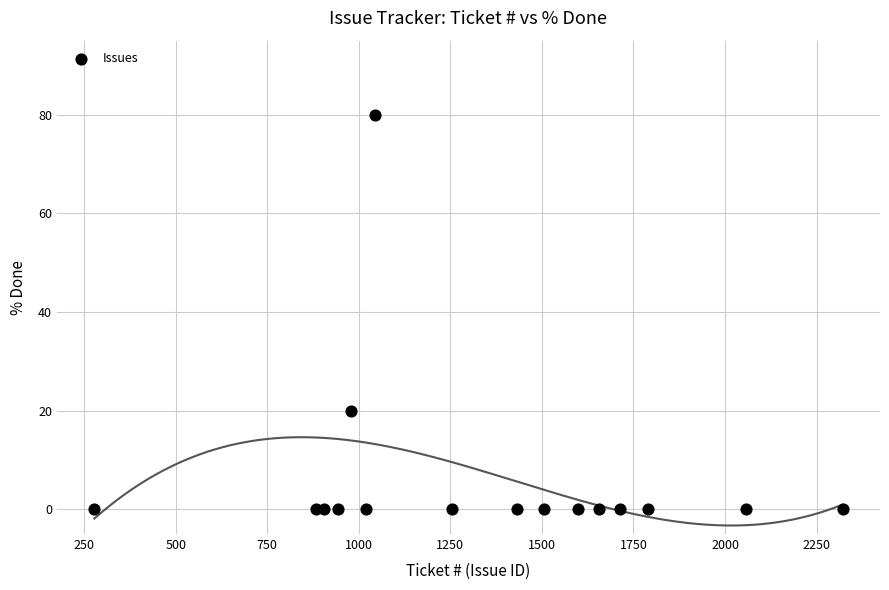

What Y value in the scatter plot is closest to 40?

20